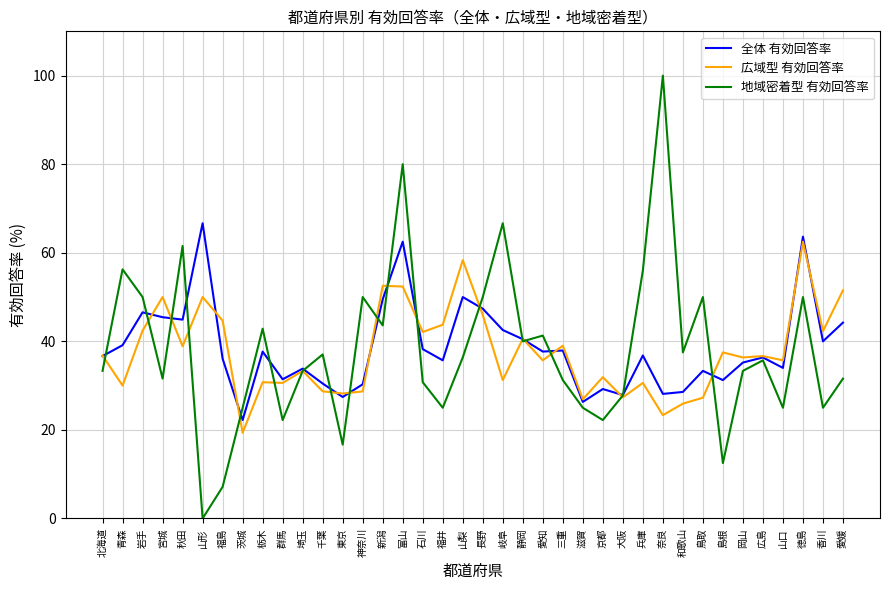

Between 岐阜 and 島根, which series saw the biggest shift?

地域密着型 有効回答率